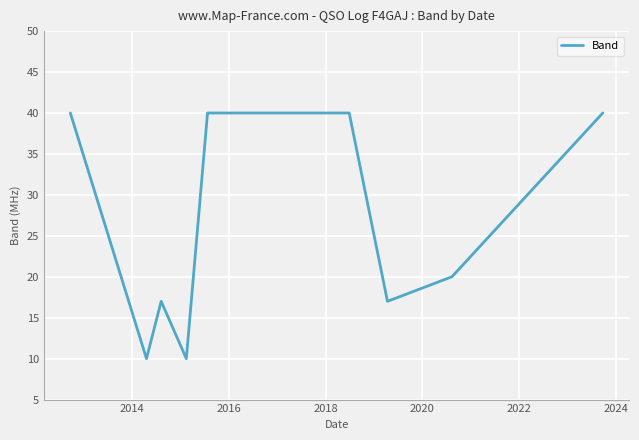

What is the difference between the maximum and minimum values?

30